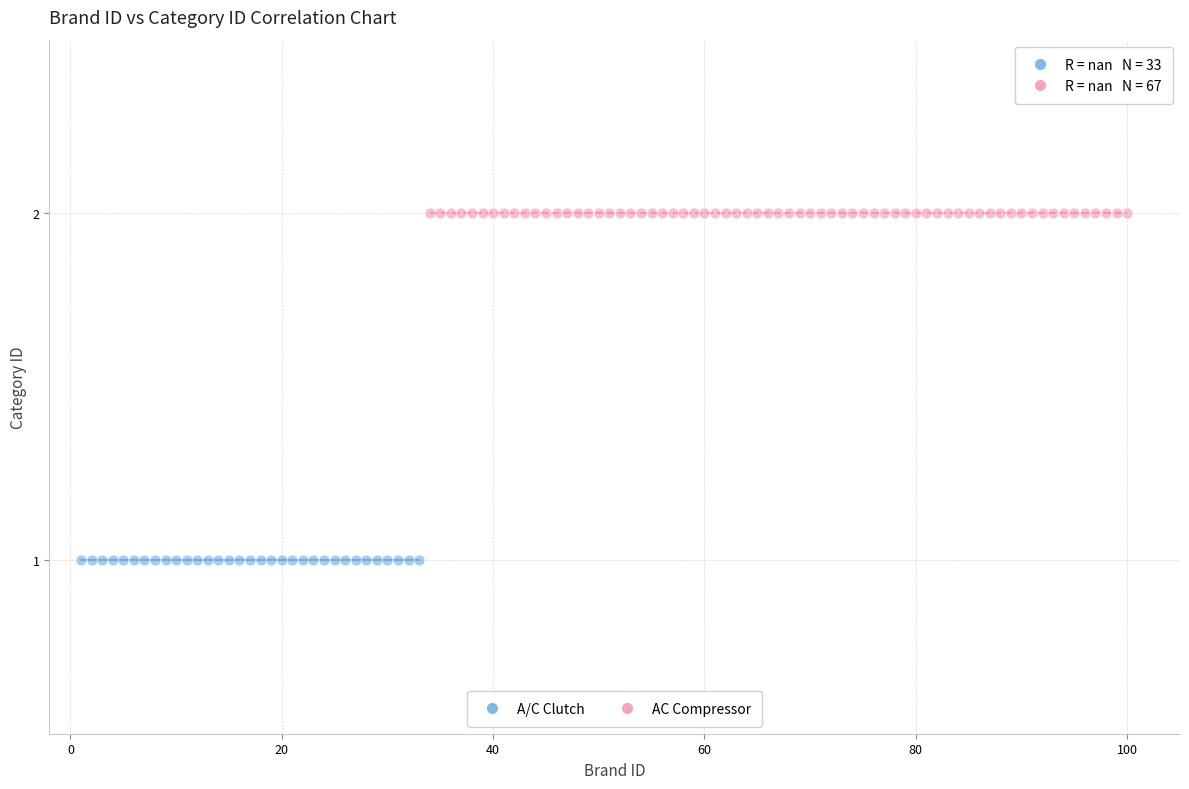

What are all the series names shown in the legend?

A/C Clutch, AC Compressor